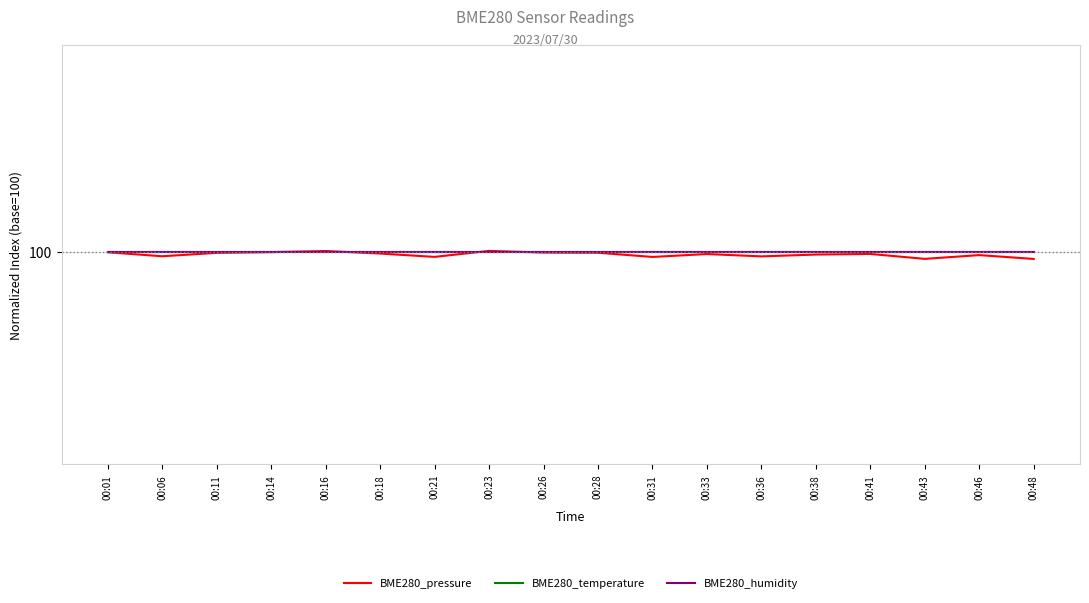

Is this an area chart (filled region under the line)?

No